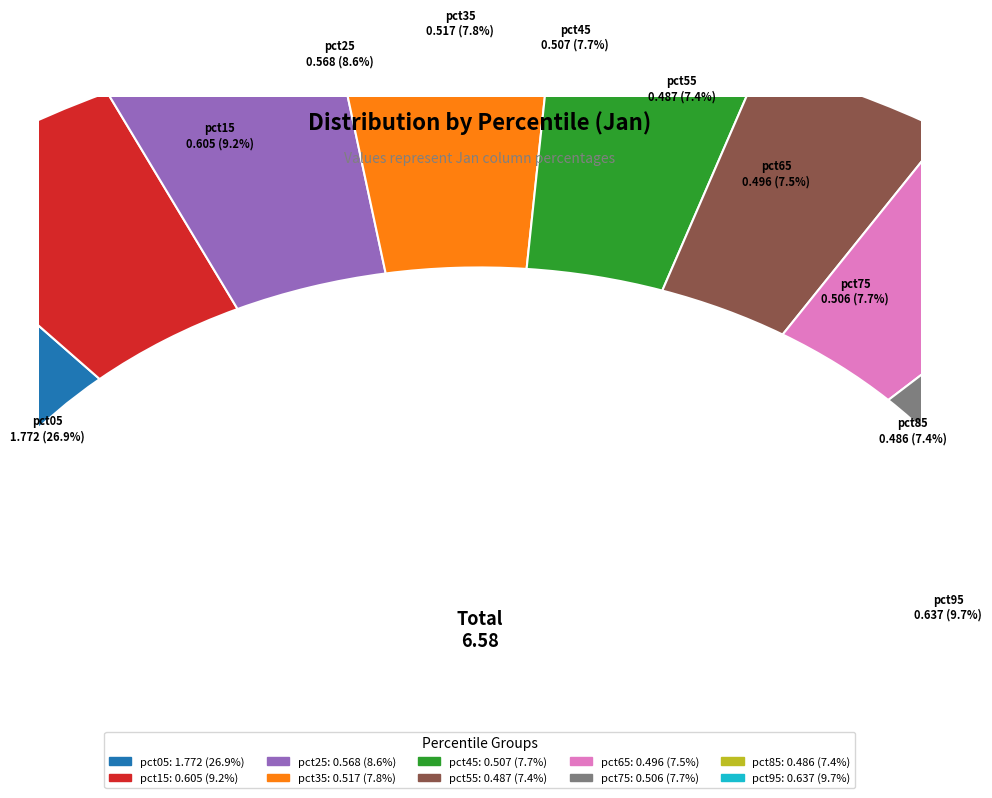

Is it true that pct45 is 8% of the pie?

True